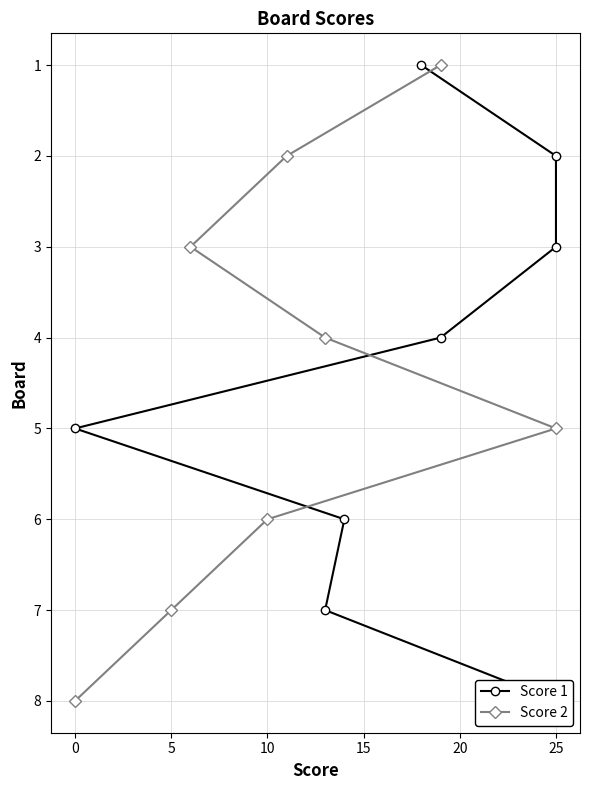

The Score 2 series shows 9 at 5. True or false?

False